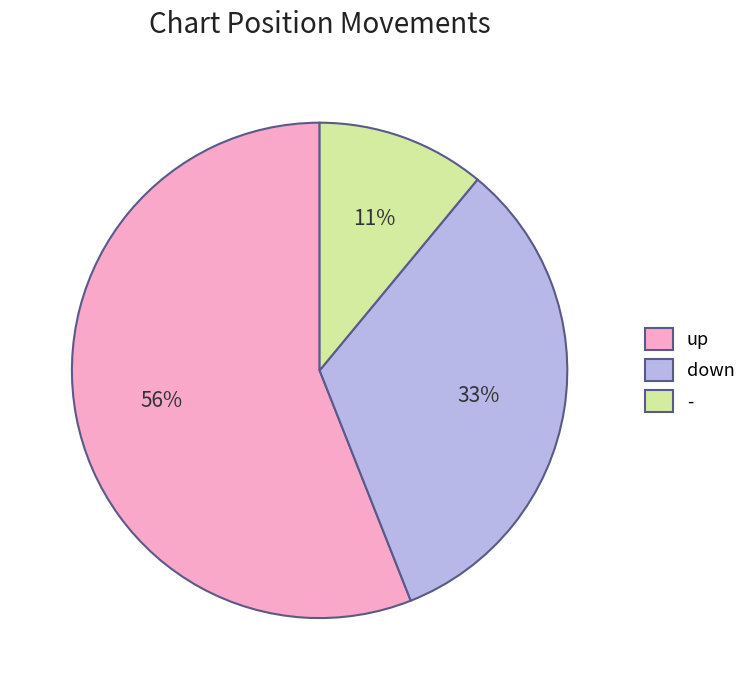

Which slice is the smallest?

-